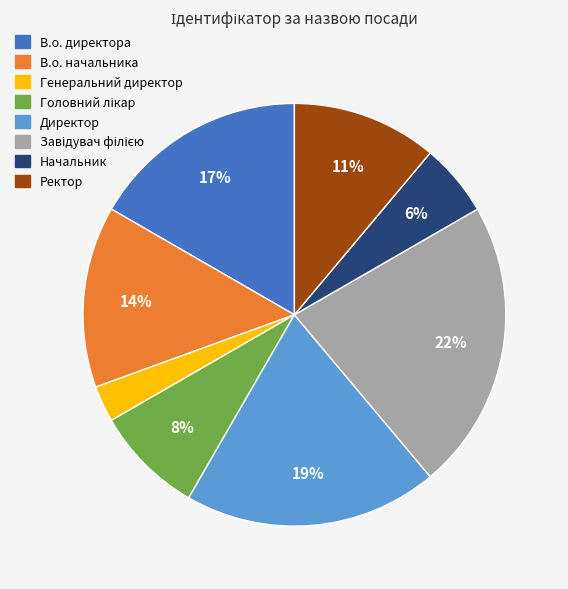

Is В.о. начальника the majority of the pie?

No